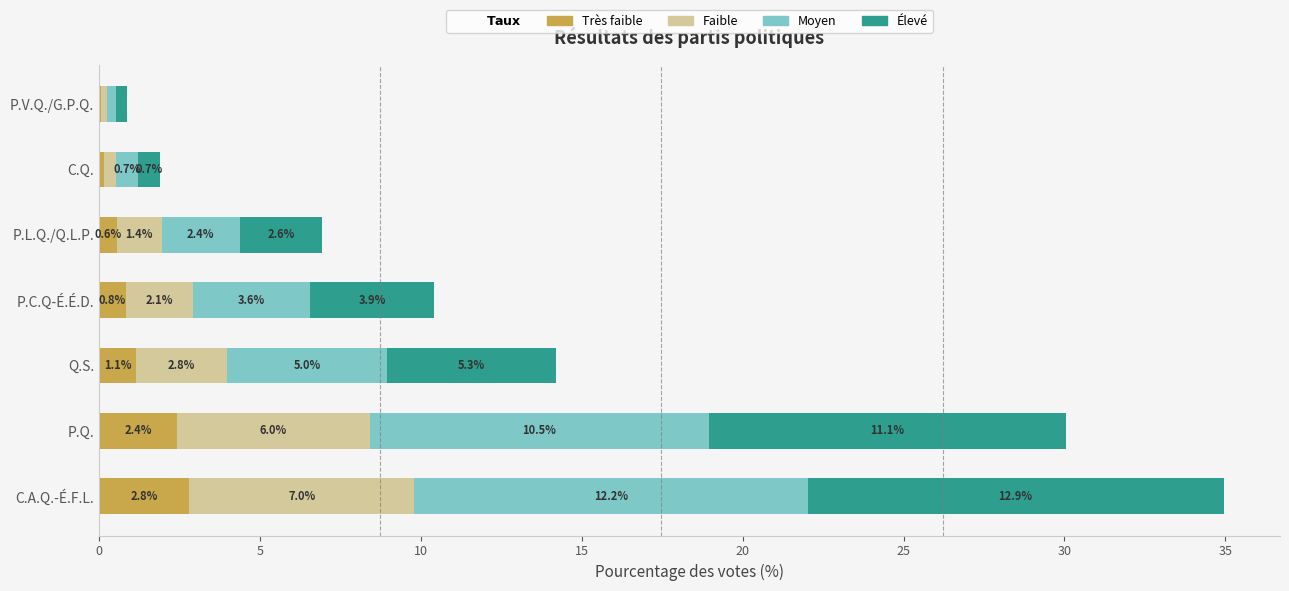

What is the highest value of the Très faible series?

2.8